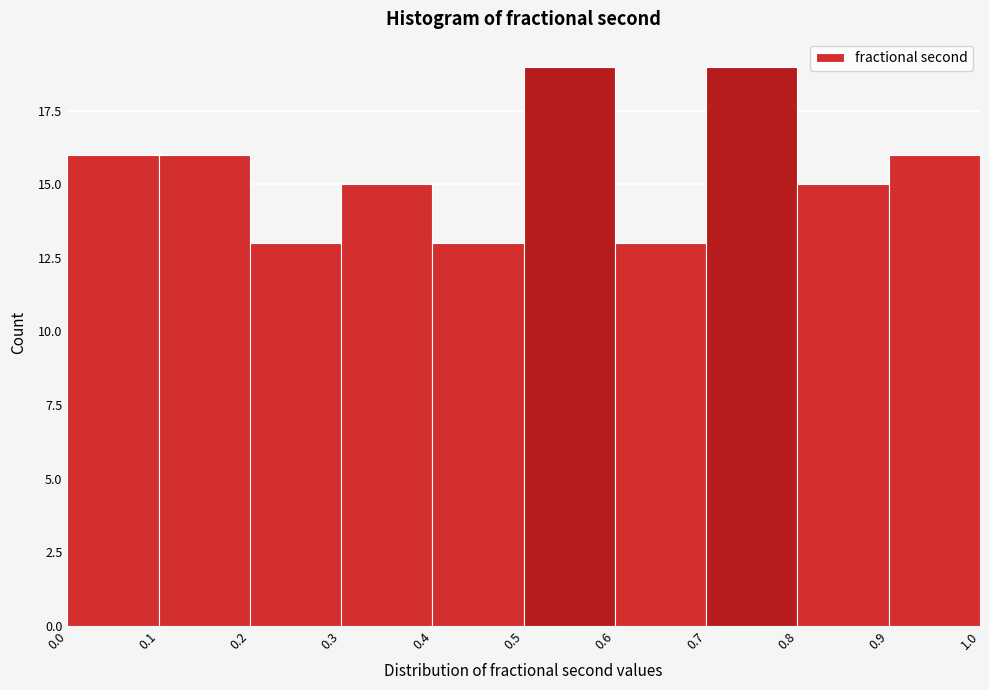

Reading left to right, list every bar in this chart as the range it spans on the x-axis followed by its height. The values are not printed on the chart, so give them approximately, as read against the axis.

0.0 to 0.1: 16
0.1 to 0.2: 16
0.2 to 0.3: 13
0.3 to 0.4: 15
0.4 to 0.5: 13
0.5 to 0.6: 19
0.6 to 0.7: 13
0.7 to 0.8: 19
0.8 to 0.9: 15
0.9 to 1.0: 16